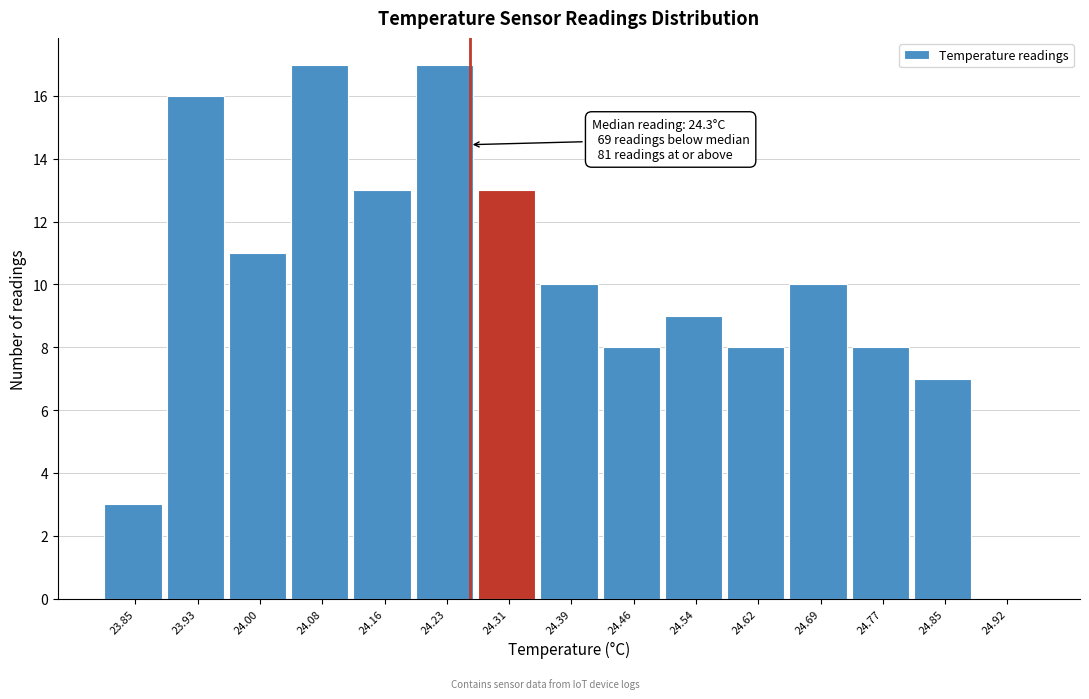

Reading left to right, list all the values displayed in this chart.

23.85=3	23.93=16	24.00=11	24.08=17	24.16=13	24.23=17	24.31=13	24.39=10	24.46=8	24.54=9	24.62=8	24.69=10	24.77=8	24.85=7	24.92=0